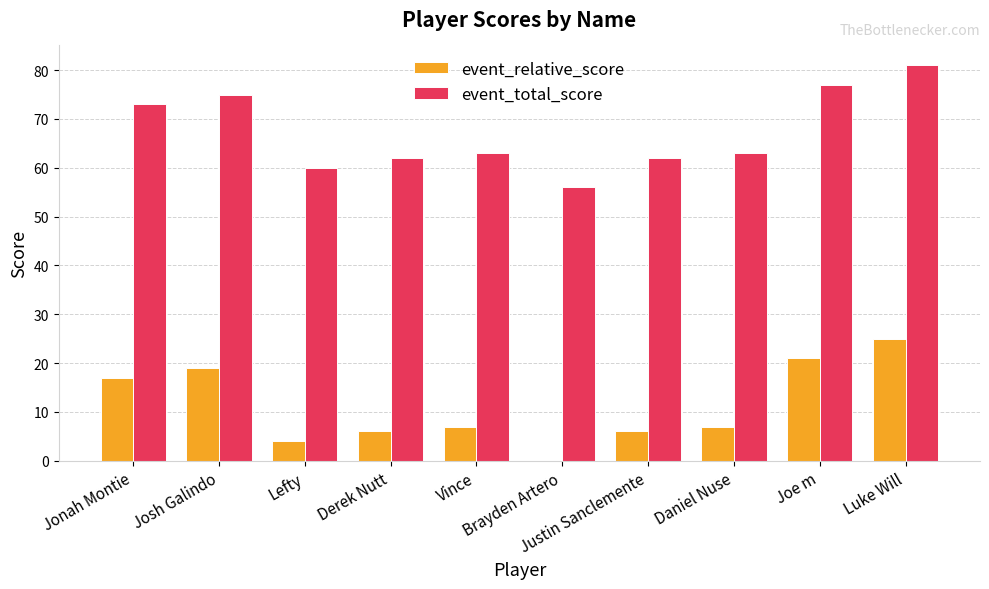

What is the spread (max minus min) of values at Vince?

56